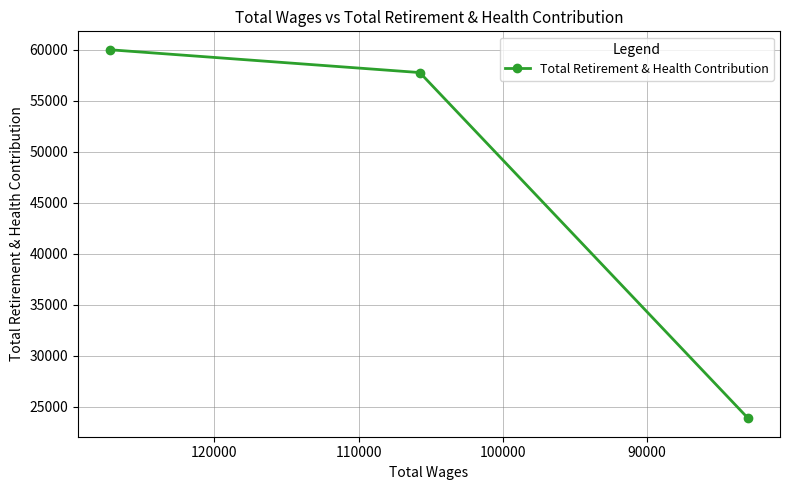

Is it true that the value at 80000 is 81009?

False